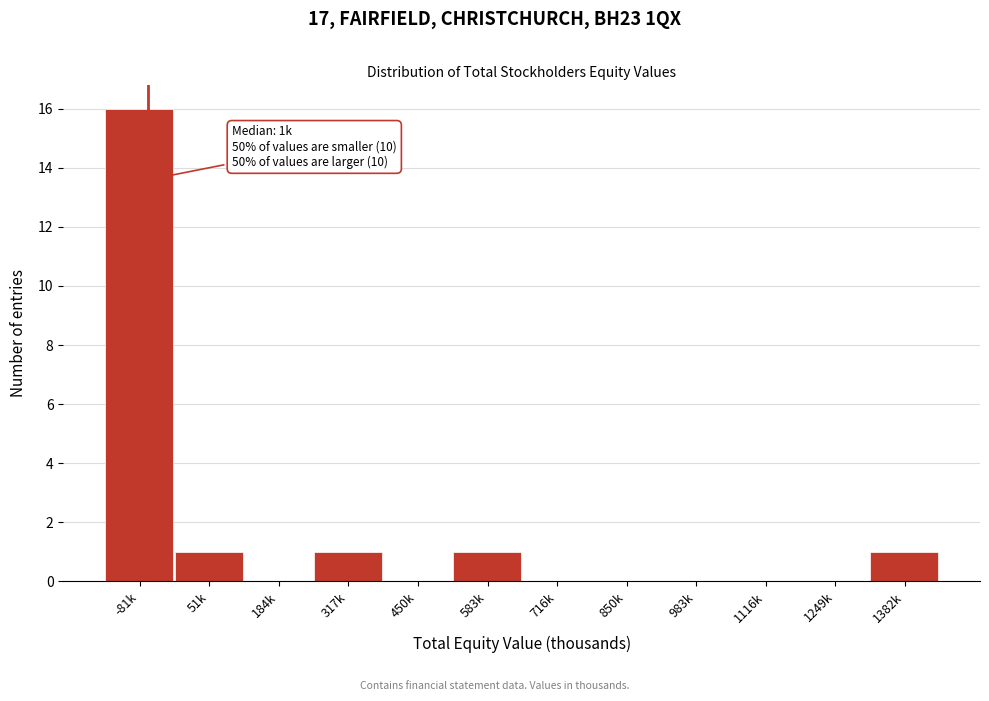

Reading right to left, list all the values displayed in this chart.

1382k=1	1249k=0	1116k=0	983k=0	850k=0	716k=0	583k=1	450k=0	317k=1	184k=0	51k=1	-81k=16